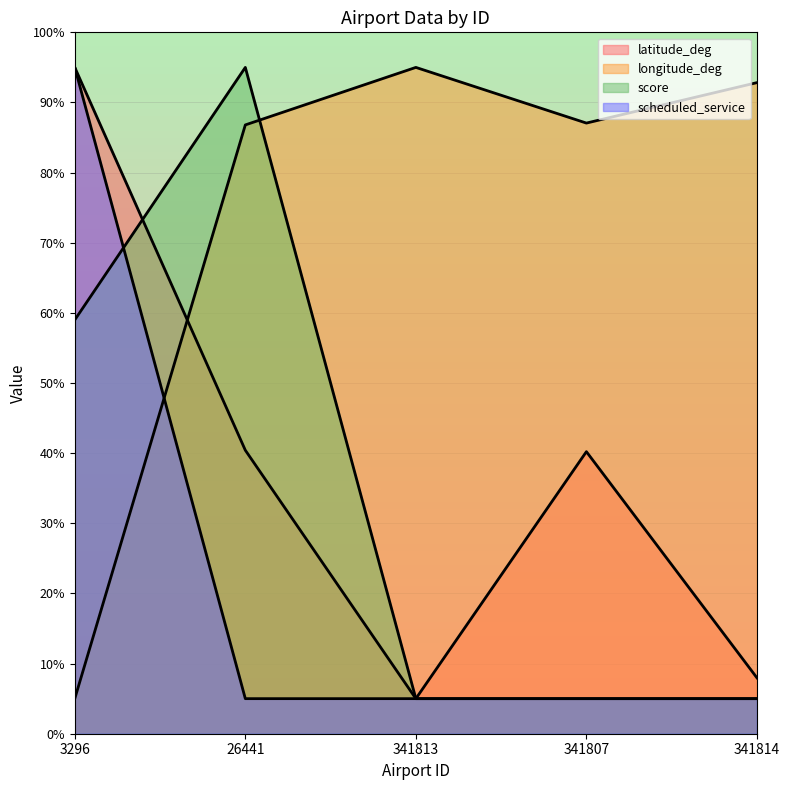

Between 26441 and 3296, which is larger?

3296